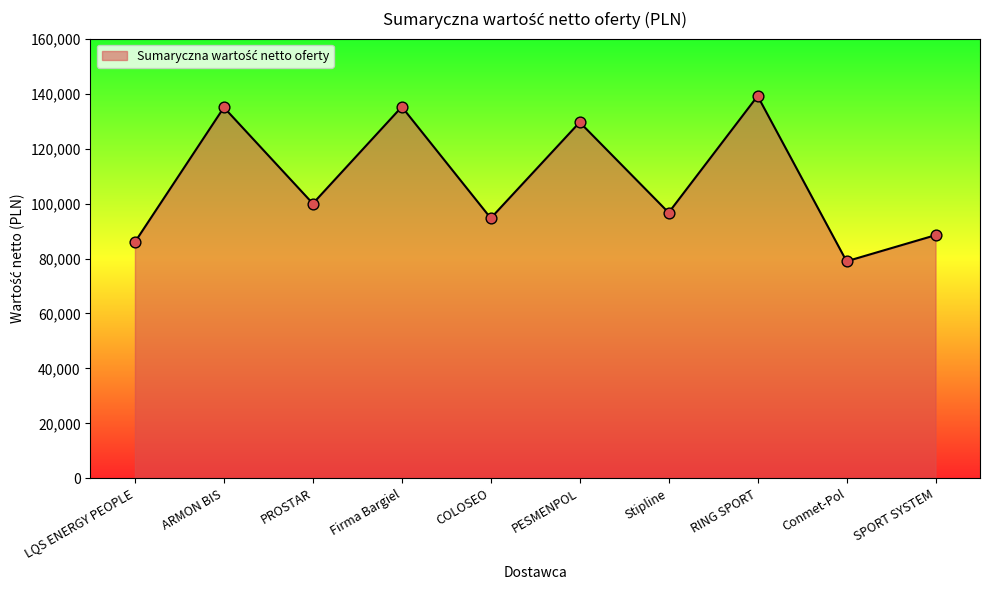

What is the change in value from COLOSEO to RING SPORT?

+44470